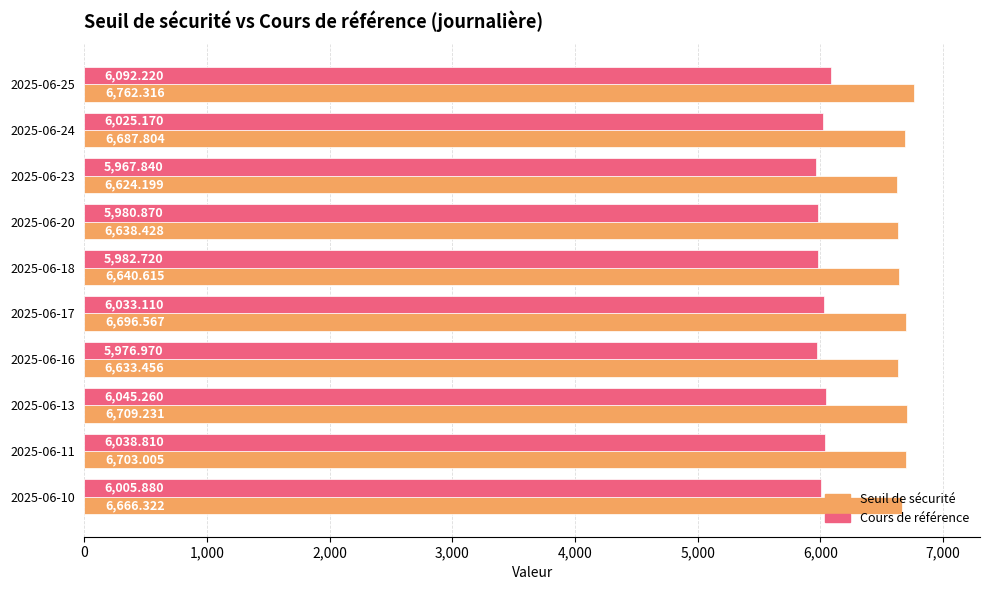

Between 2025-06-18 and 2025-06-17, which series saw the biggest shift?

Seuil de sécurité